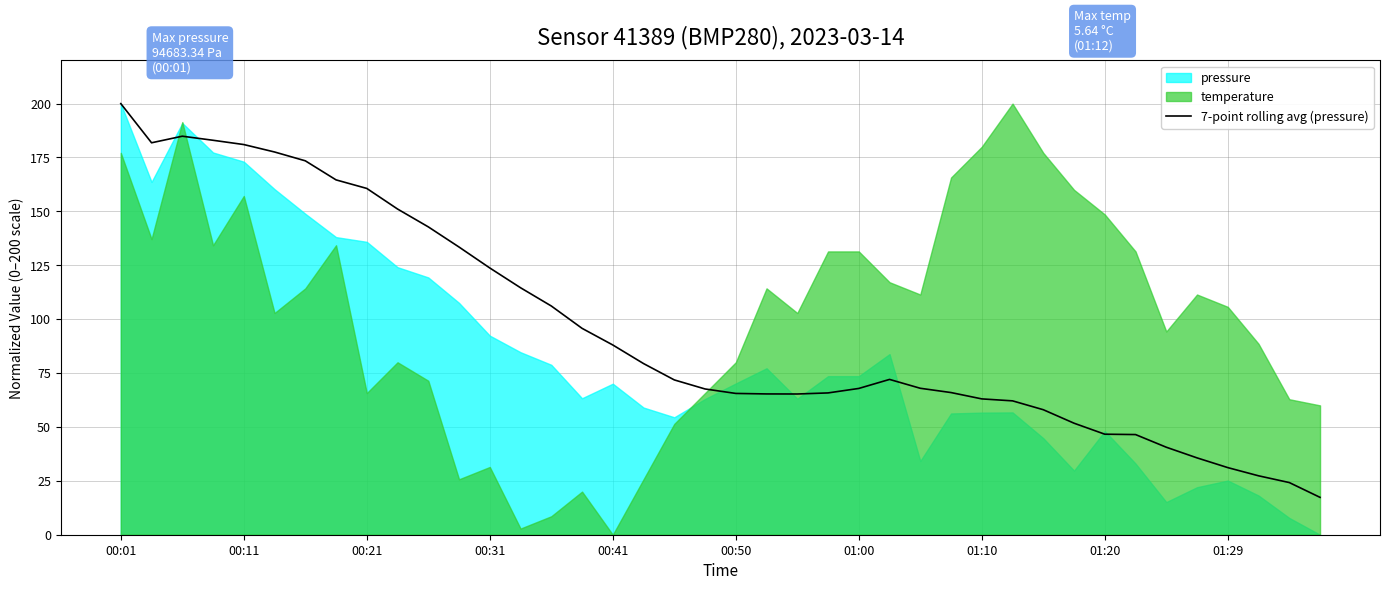

What is the value of the 23rd point from the left?

65.3